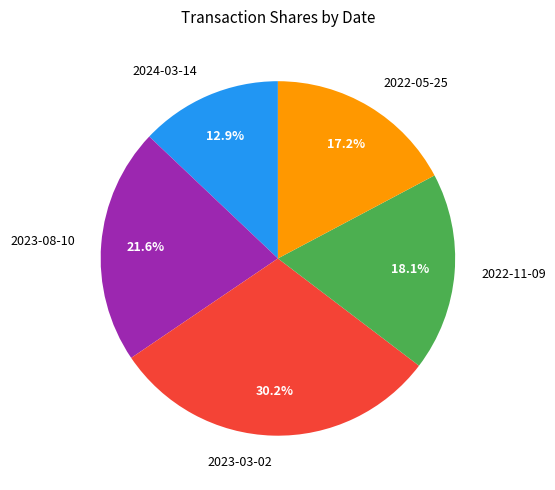

Which slice is the smallest?

2024-03-14